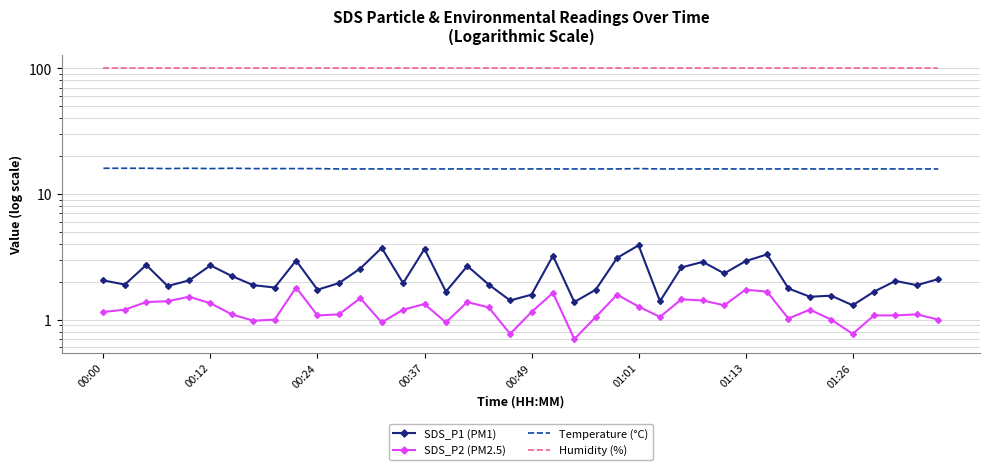

Is it true that SDS_P1 (PM1) equals 3.0 at 00:24?

False